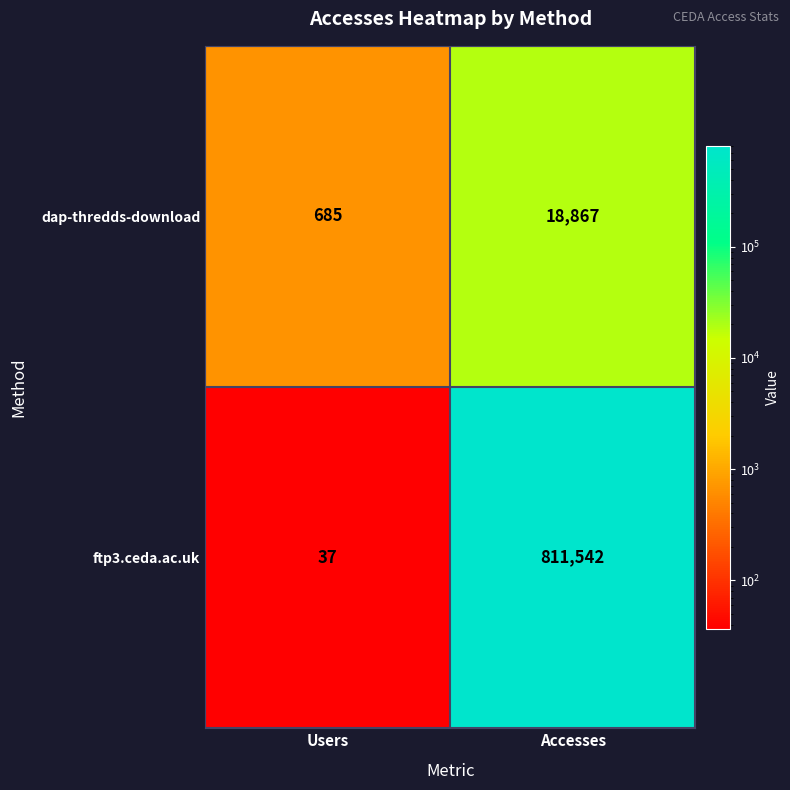

What is the difference between the highest and lowest values at Accesses?

792675